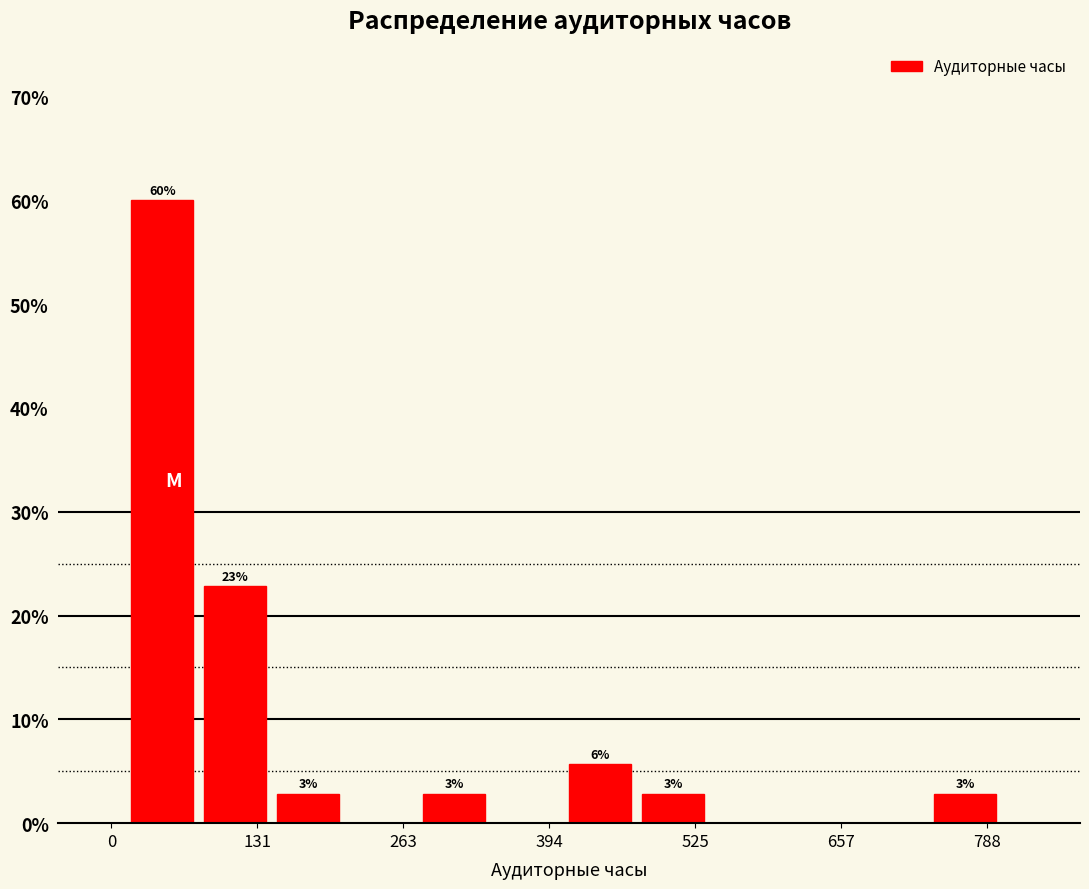

Read against the x-axis, roughly where is the centre of the tallest bar?

40